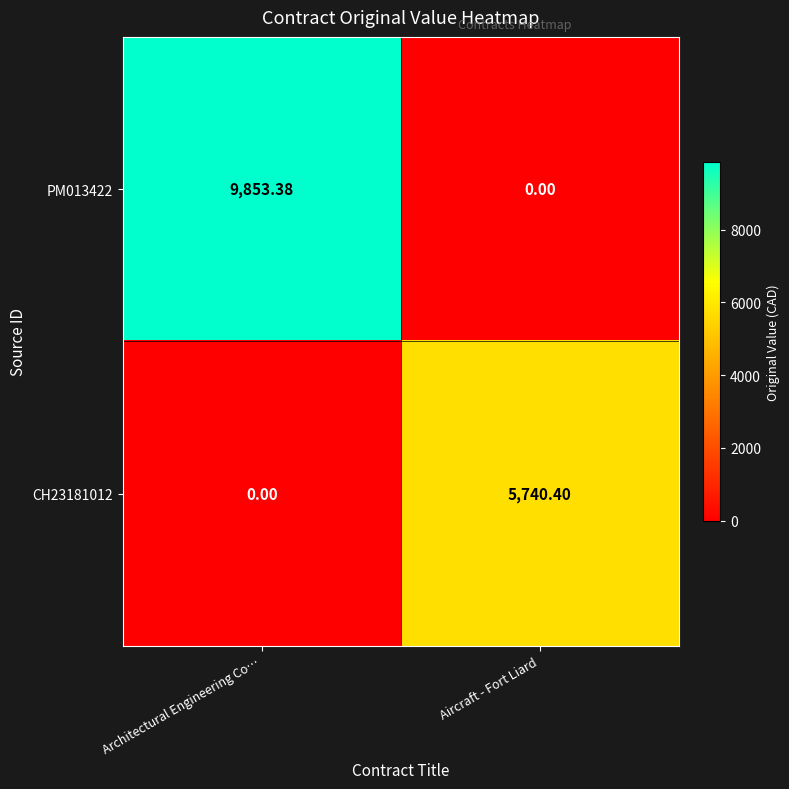

Where is CH23181012 nearest to the value 2870?

Architectural Engineering Co…